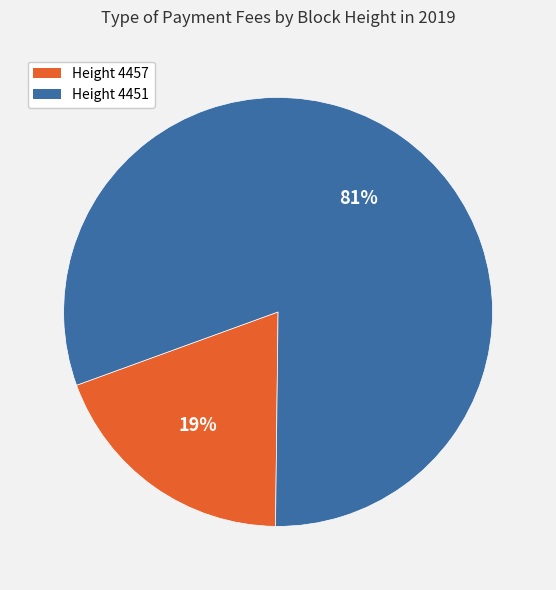

To the nearest percent, what is the average slice percentage?

50%